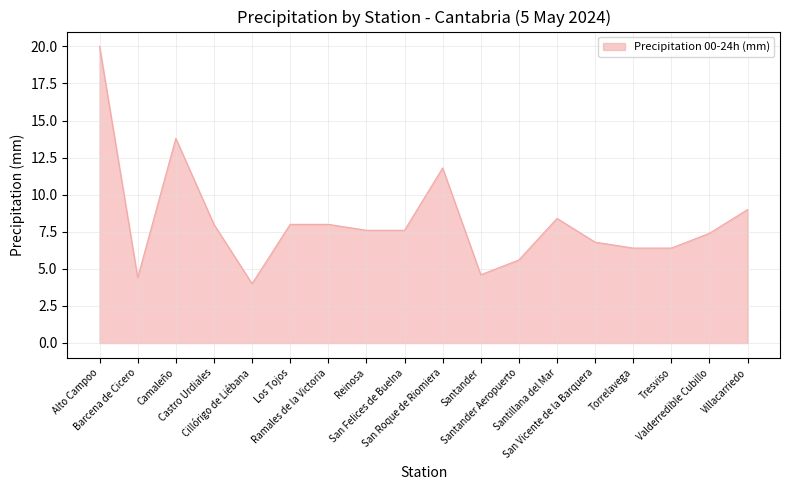

What is the maximum value shown in the chart?

20.0